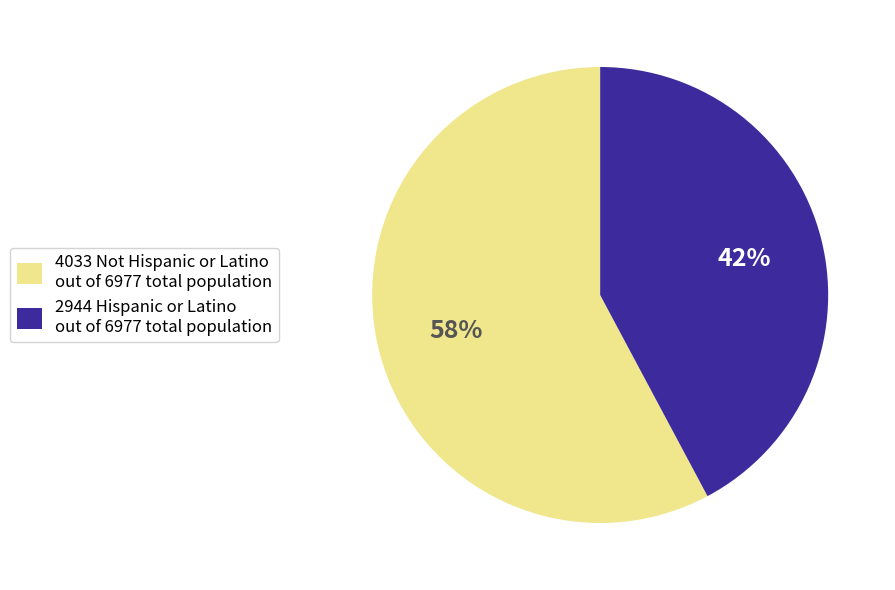

True or false: 4033 Not Hispanic or Latino out of 6977 total population accounts for 58% of the total.

True